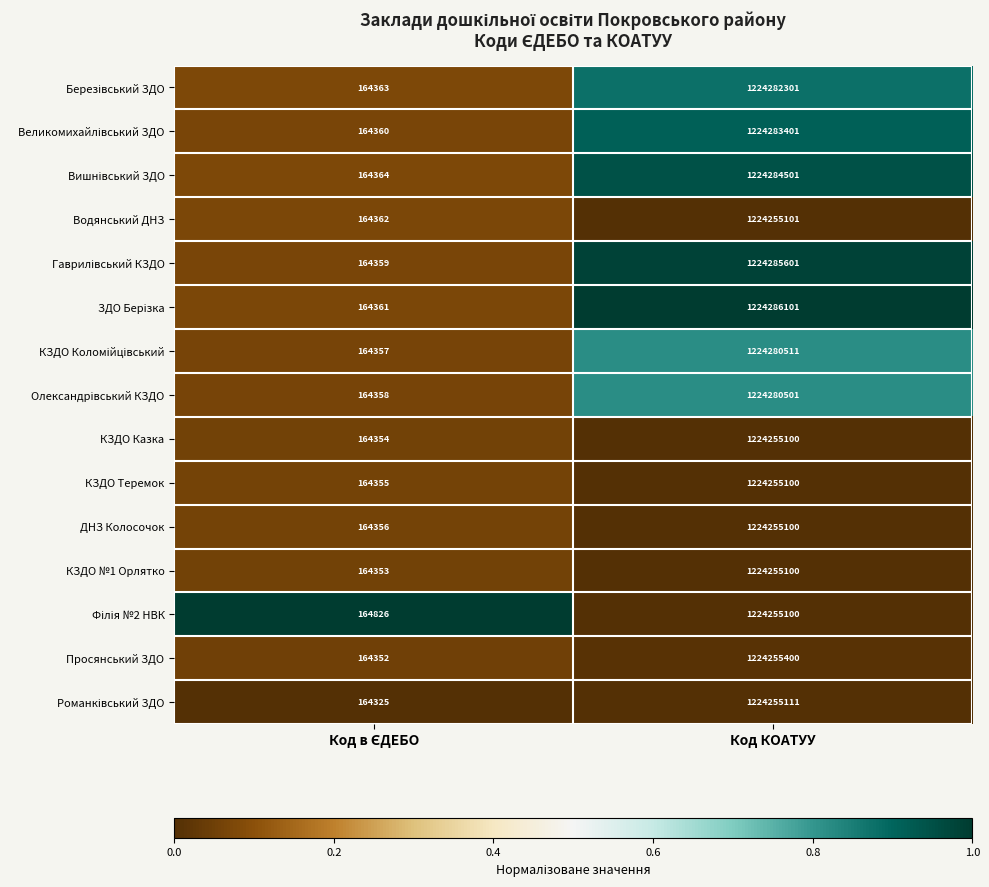

What is the total value across all series at Код КОАТУУ?

18364024029